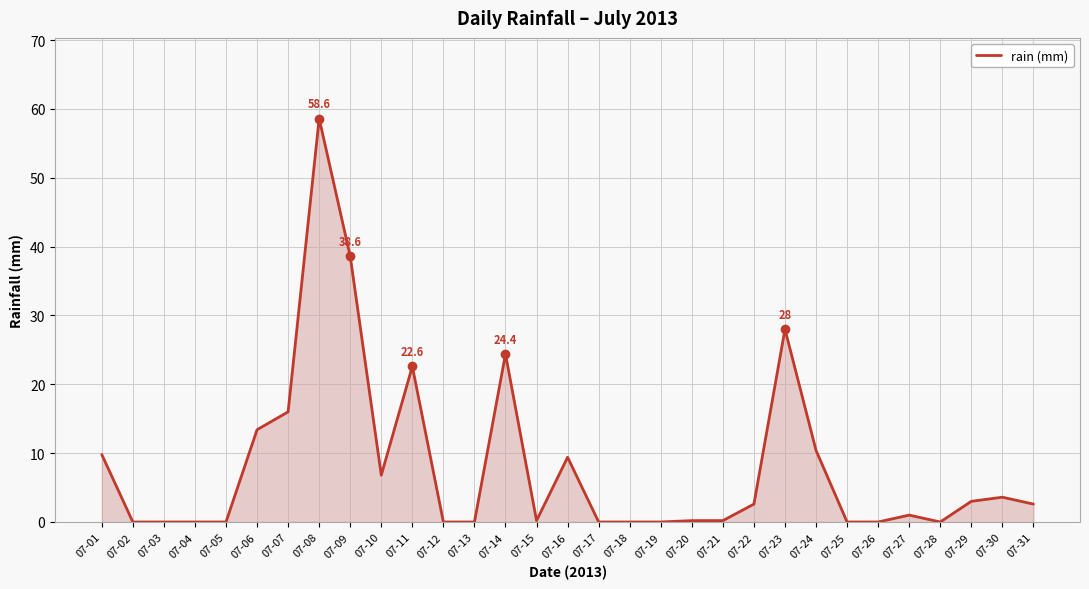

At which label is the value closest to 29?

07-23